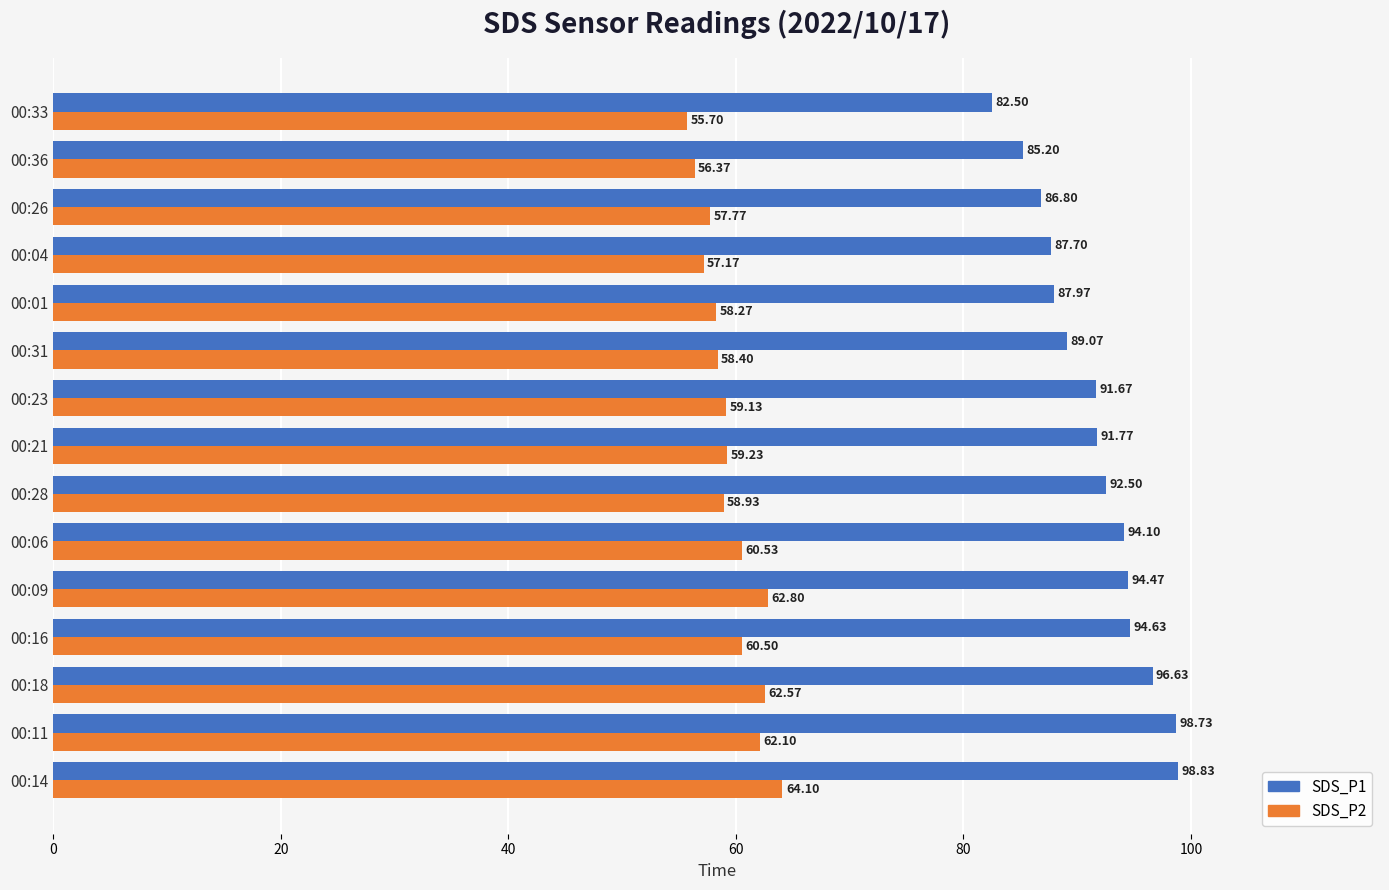

What is the total value across all series at 00:09?

157.3